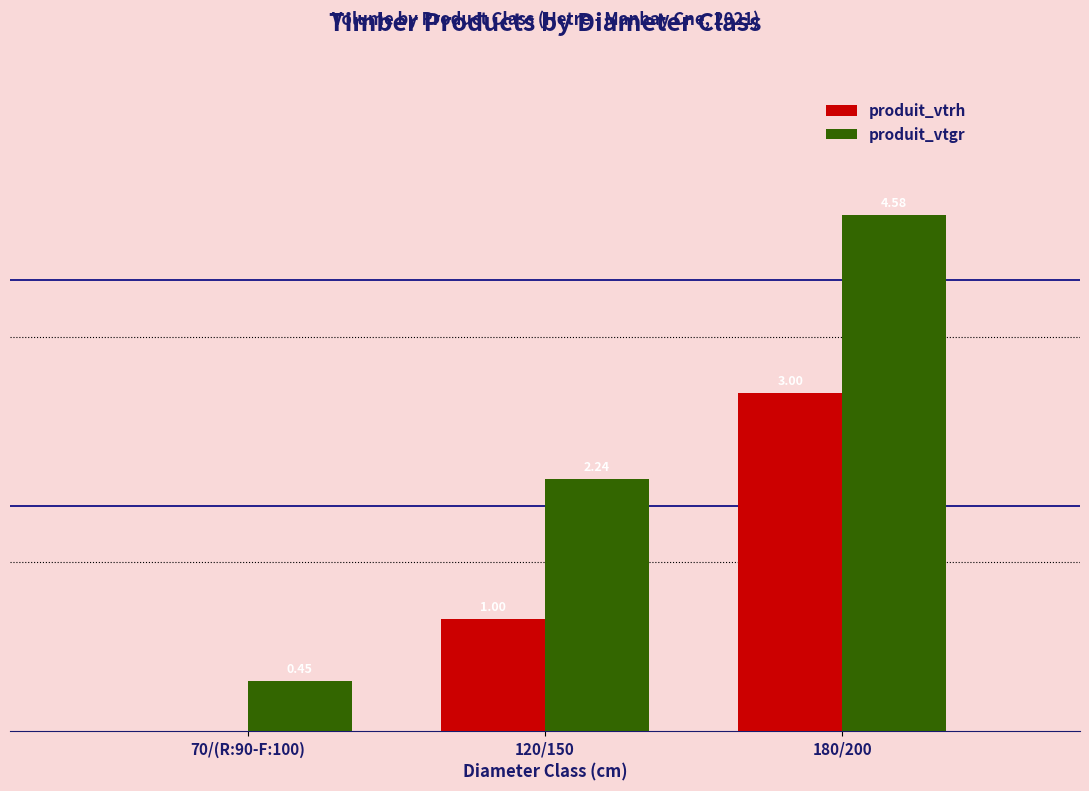

At which category is the sum across all series the highest?

180/200